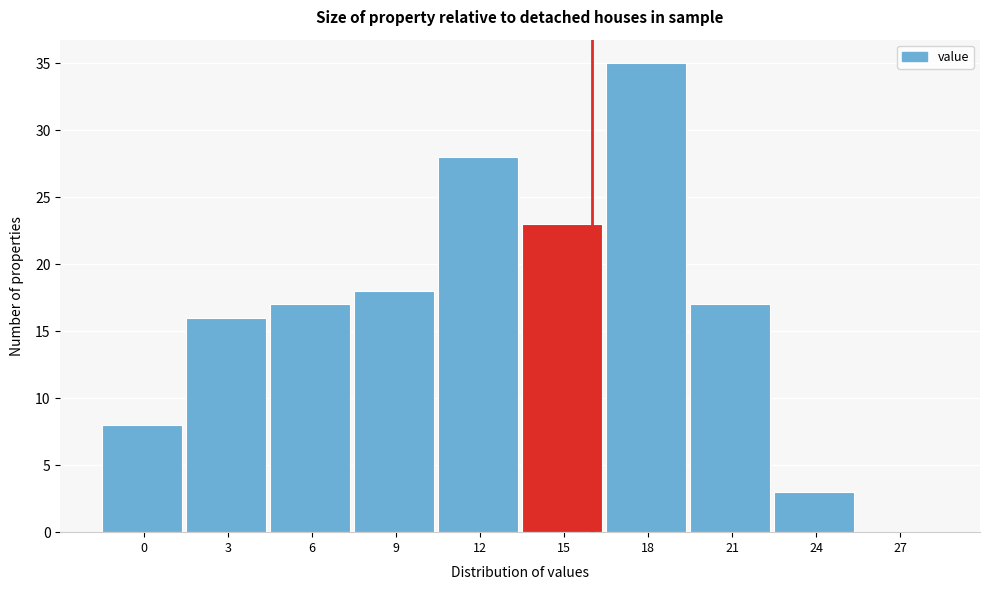

Reading left to right, list all the values displayed in this chart.

0=8	3=16	6=17	9=18	12=28	15=23	18=35	21=17	24=3	27=0